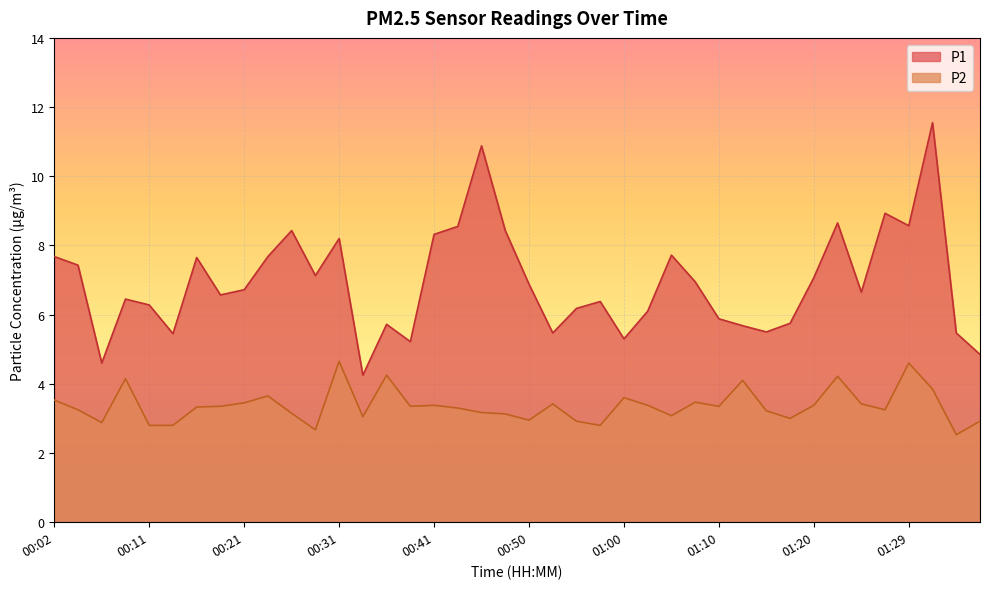

What is the value of the P1 point at the 39th from the left?

5.5